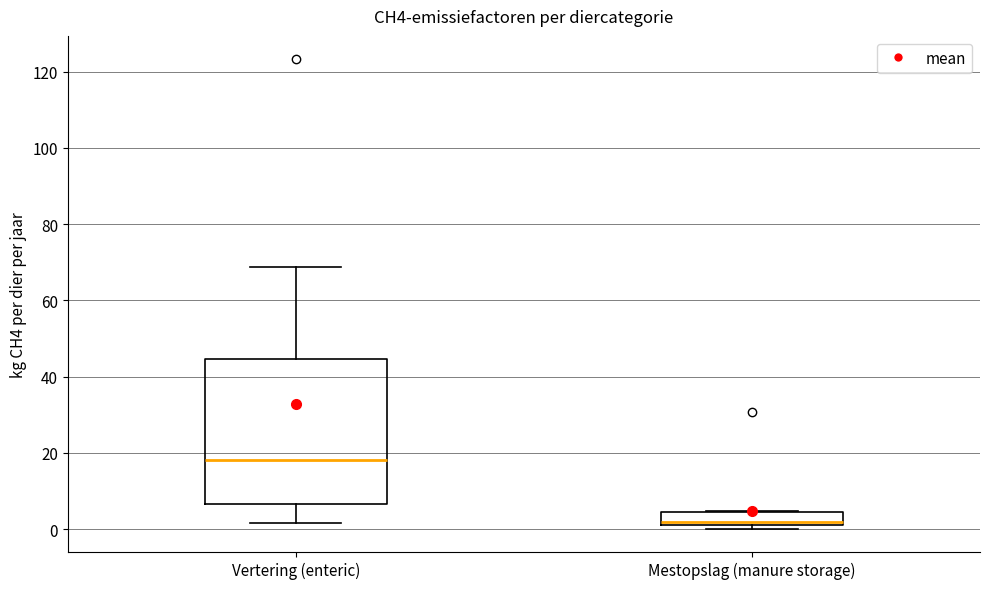

Which box has the highest median line?

Vertering (enteric)